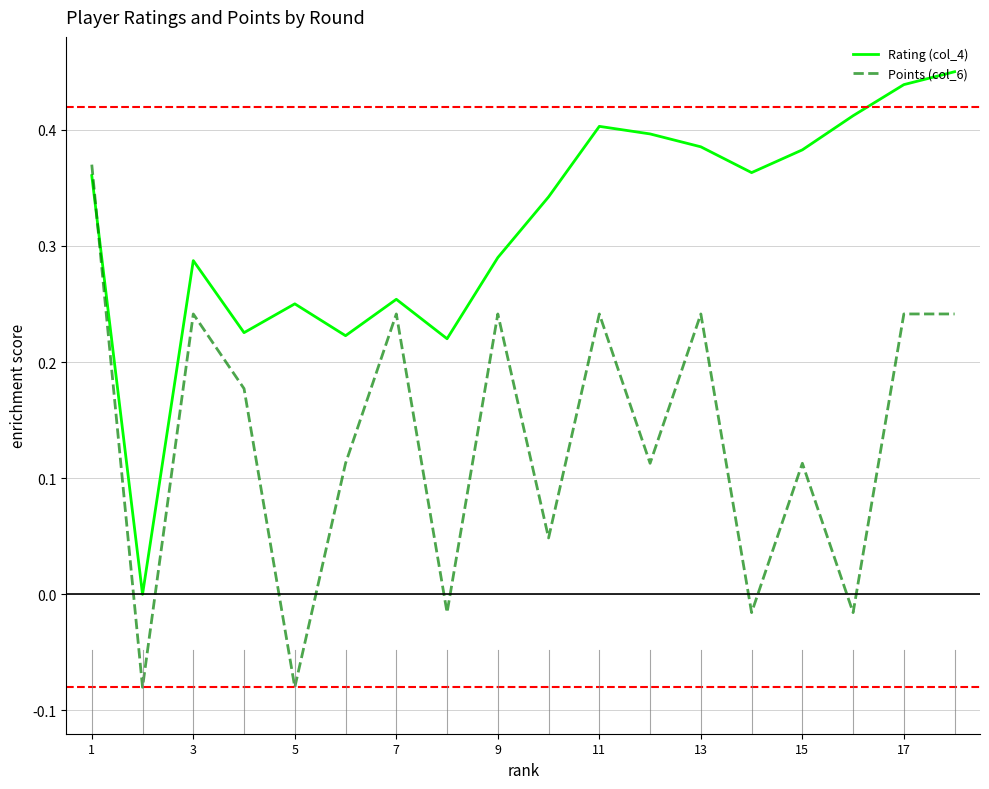

How many intersections are there between Points (col_6) and Rating (col_4)?

1